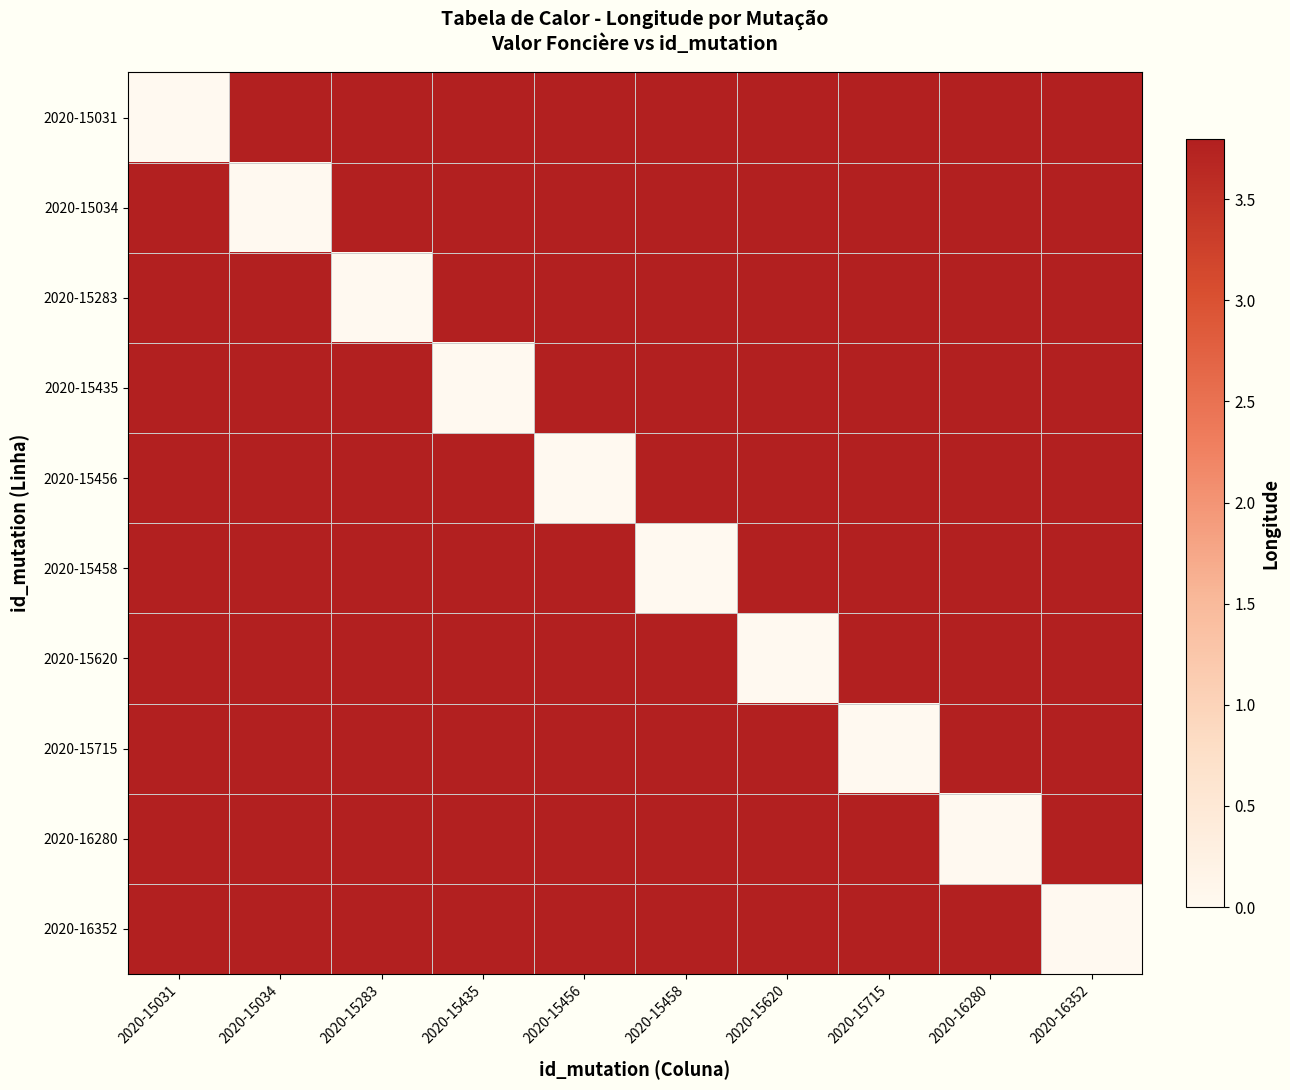

Rank the series at 2020-15283 from highest to lowest value.

2020-15034, 2020-15620, 2020-16352, 2020-15031, 2020-16280, 2020-15715, 2020-15458, 2020-15435, 2020-15456, 2020-15283